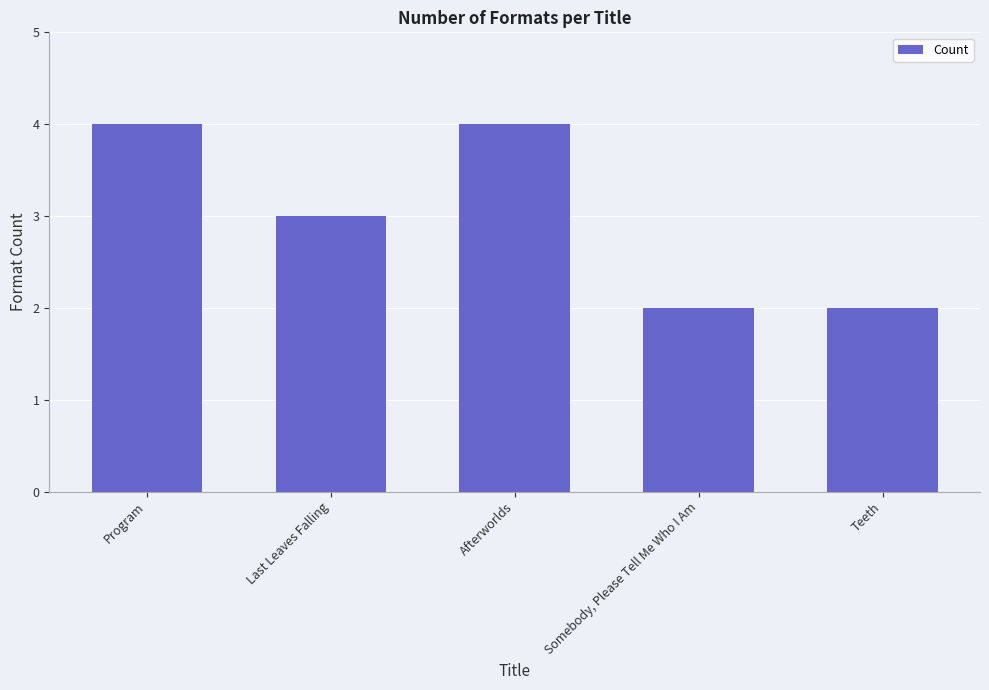

What is the approximate value at Teeth?

2